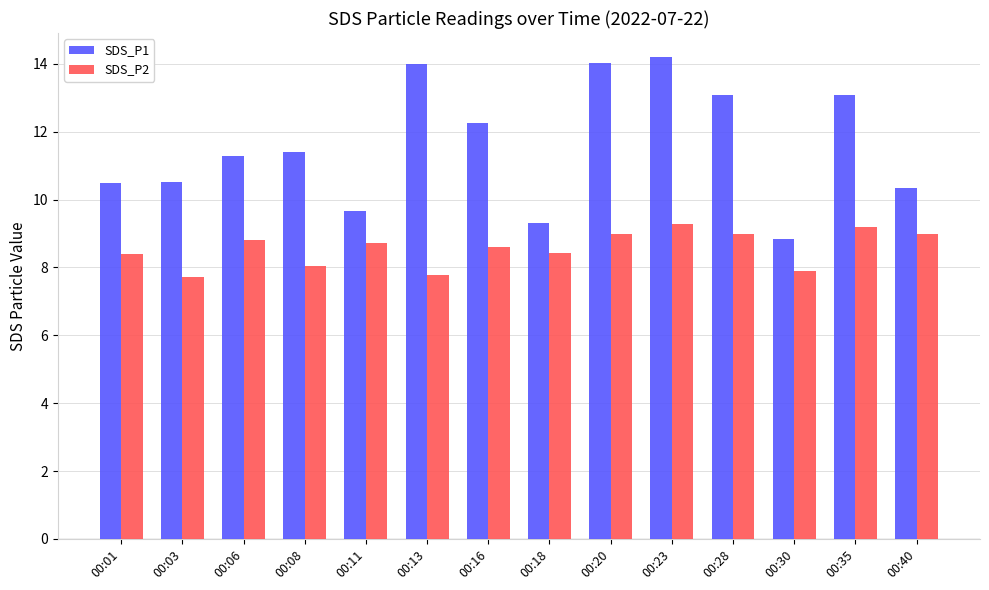

What is the approximate value of SDS_P2 at 00:03?

7.7